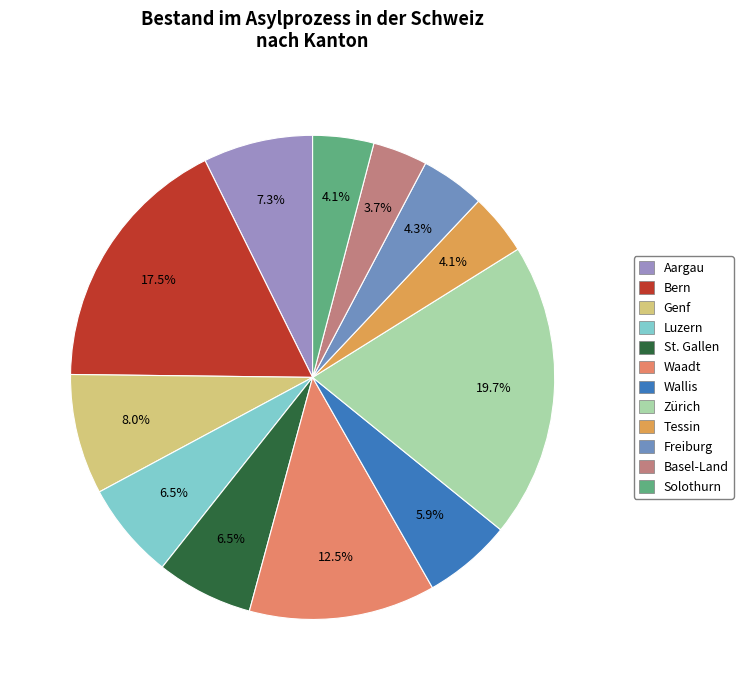

Rank the categories by value from lowest to highest.

Basel-Land, Solothurn, Tessin, Freiburg, Wallis, St. Gallen, Luzern, Aargau, Genf, Waadt, Bern, Zürich